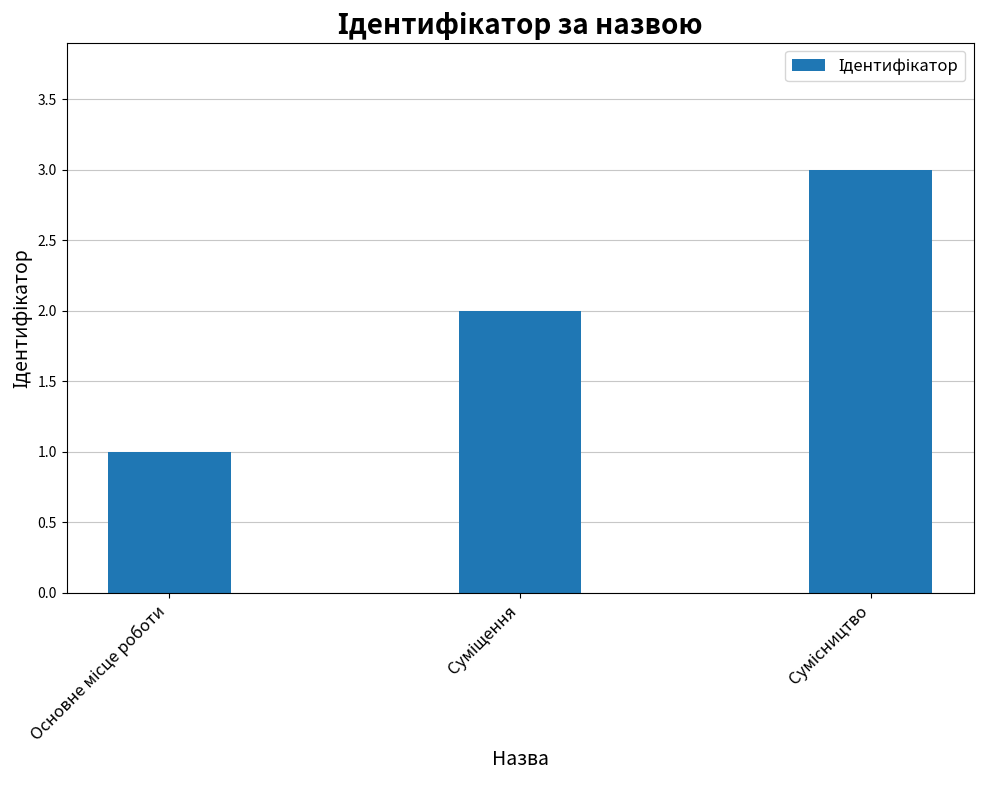

What is the greatest value displayed?

3